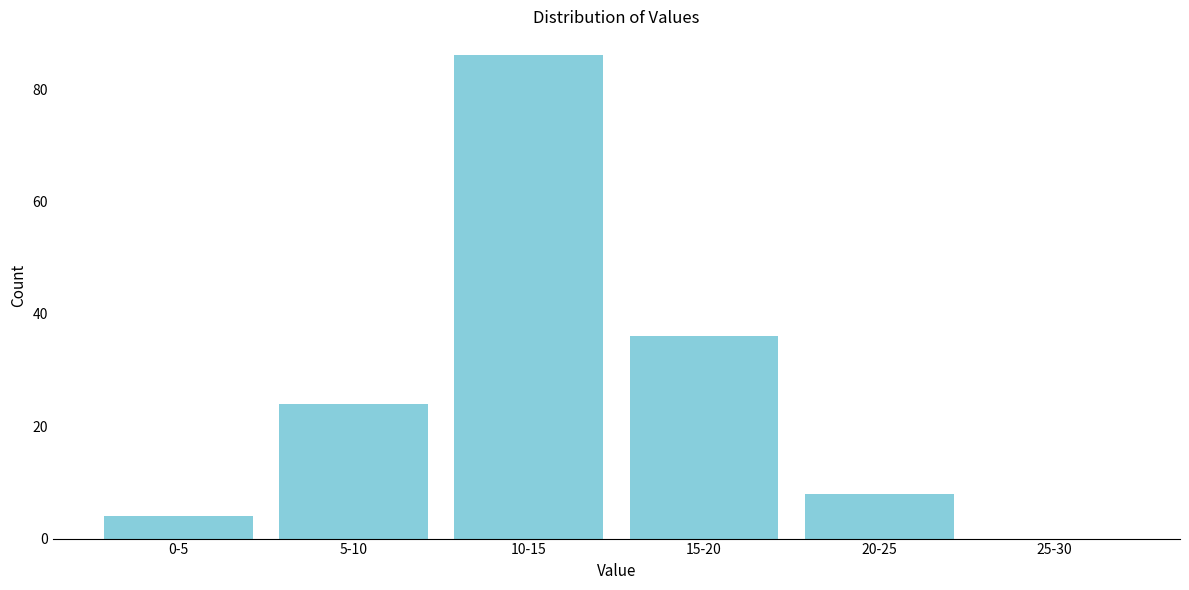

Reading left to right, what are all the values shown in this chart?

0-5=4	5-10=24	10-15=86	15-20=36	20-25=8	25-30=0